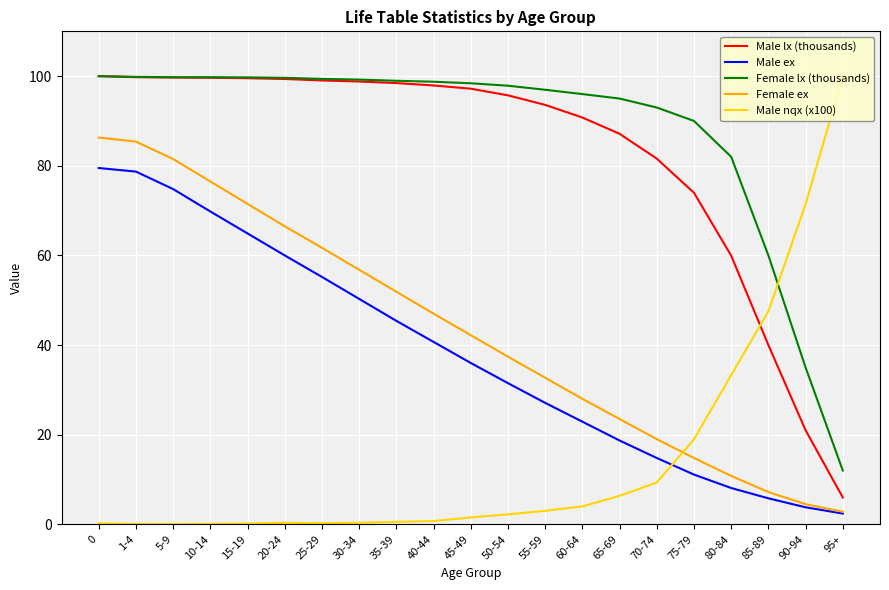

Which series has the widest spread of values?

Male nqx (x100)